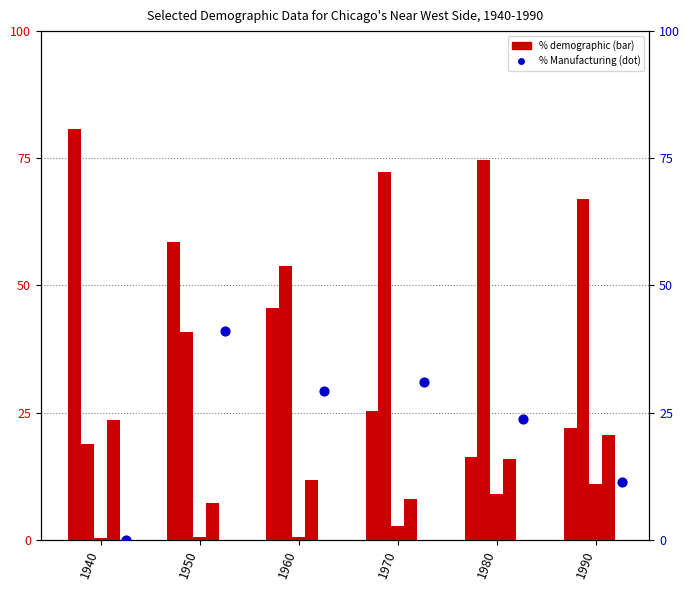

Which series reaches the maximum Y coordinate?

% White